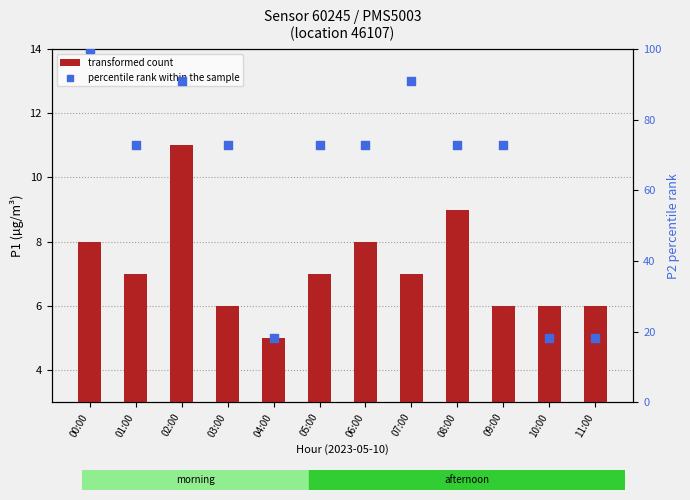

At how many categories does at least one series exceed 74?

3